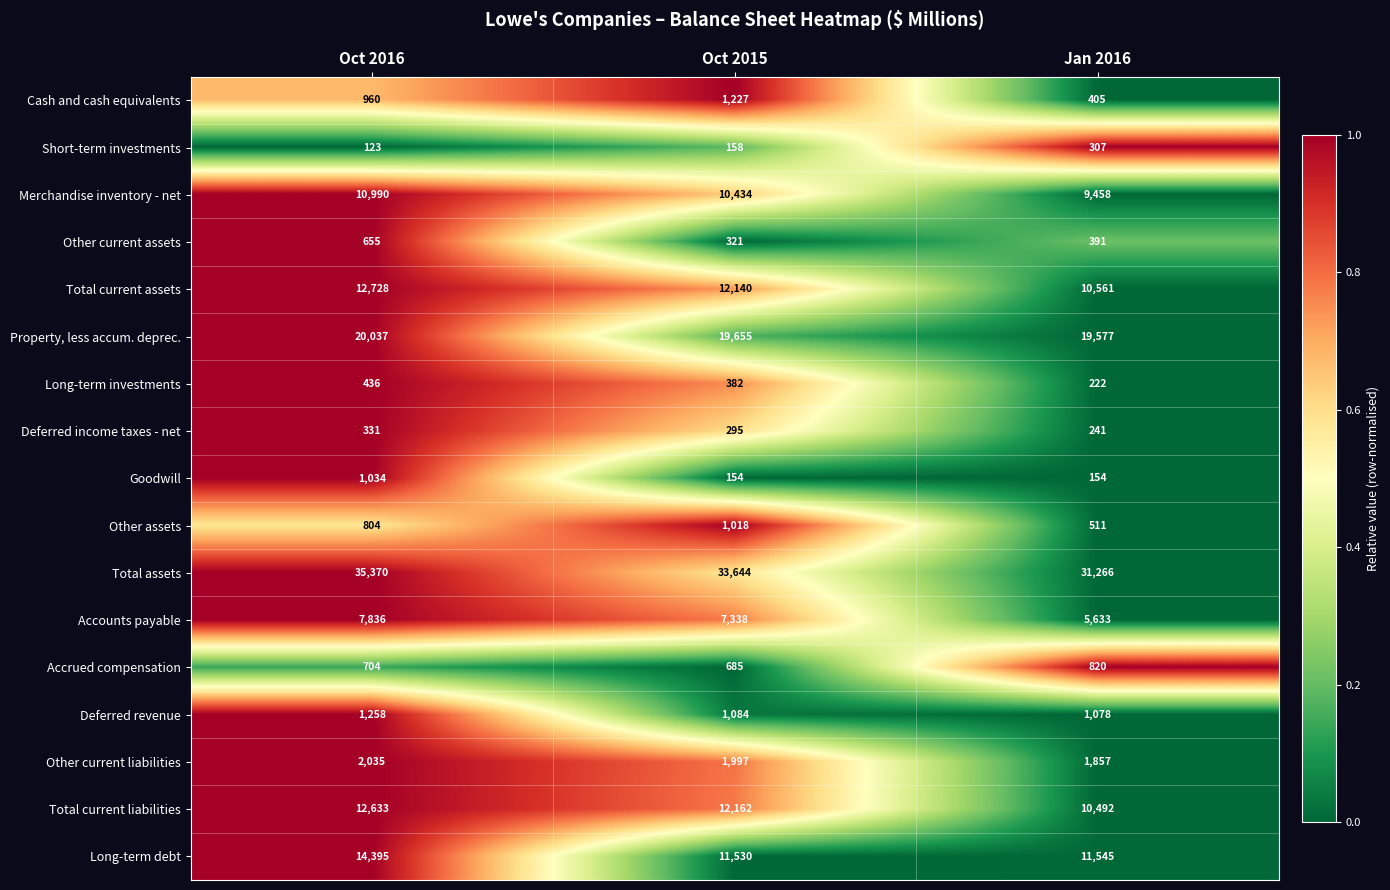

The Goodwill series shows 210 at Oct 2015. True or false?

False